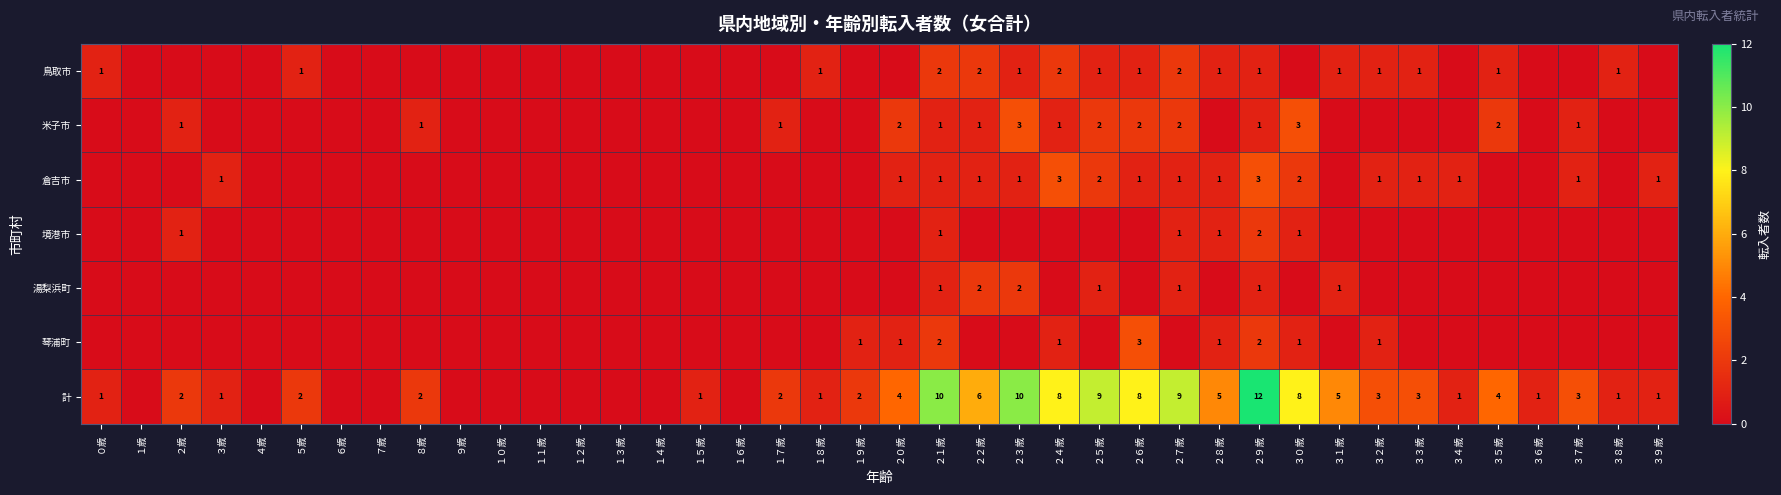

Is it true that 湯梨浜町 equals 2 at ２２歳?

True